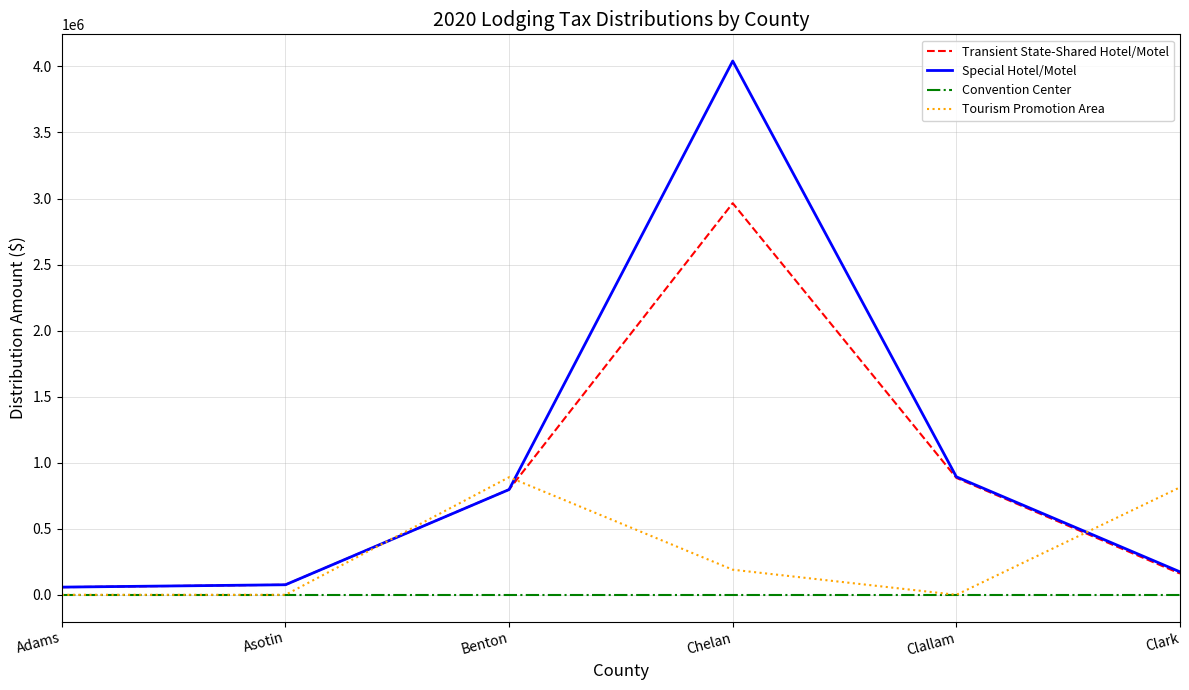

Between Benton and Clallam, which series saw the biggest shift?

Tourism Promotion Area